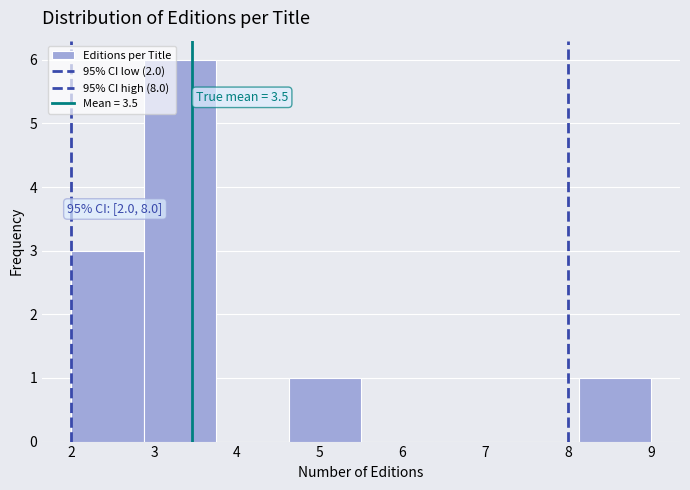

Which range on the x-axis has the tallest bar?

2.9 to 3.8